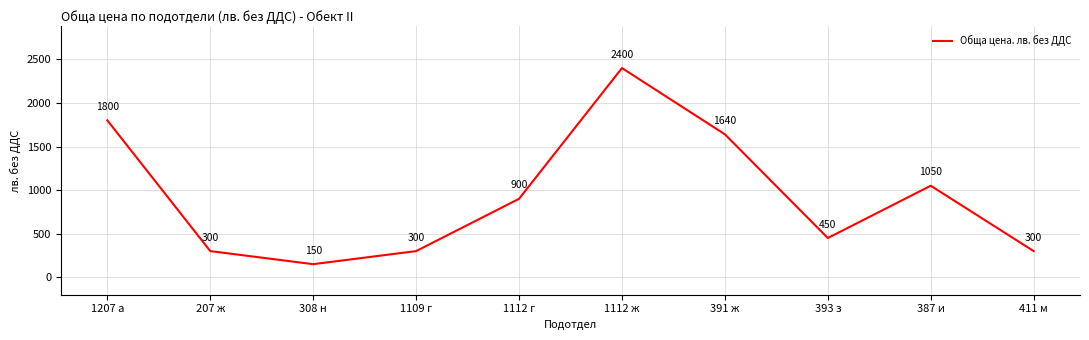

What is the sum of the values at 411 м and 387 и?

1350